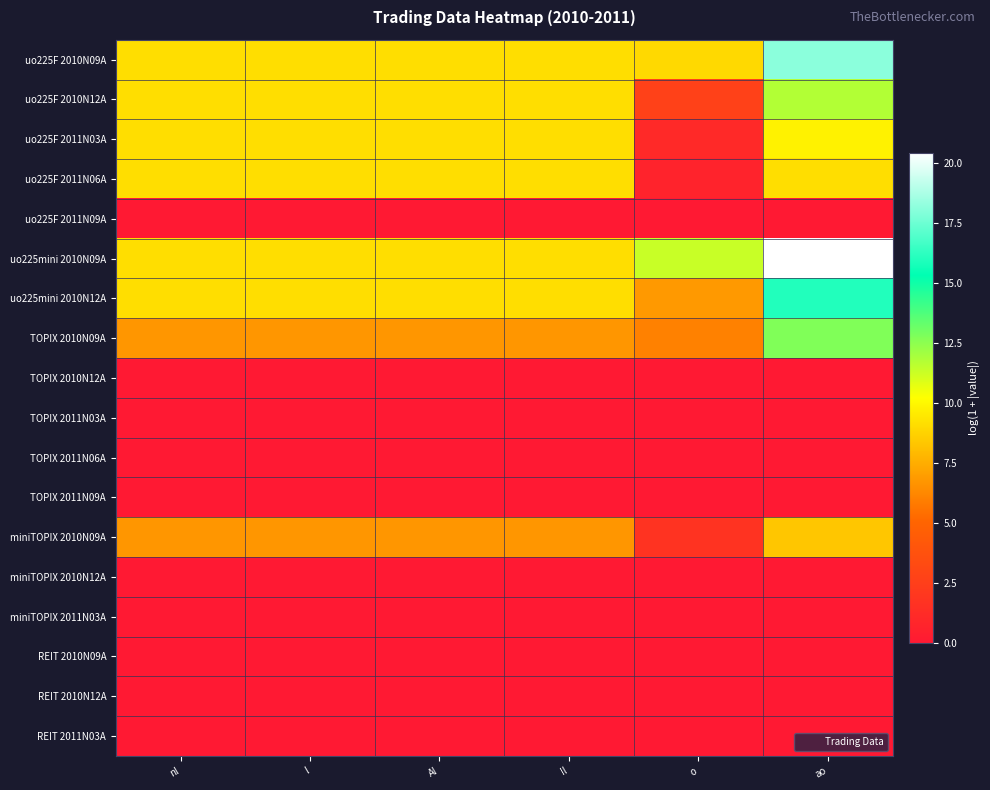

How many series are shown in this chart?

18